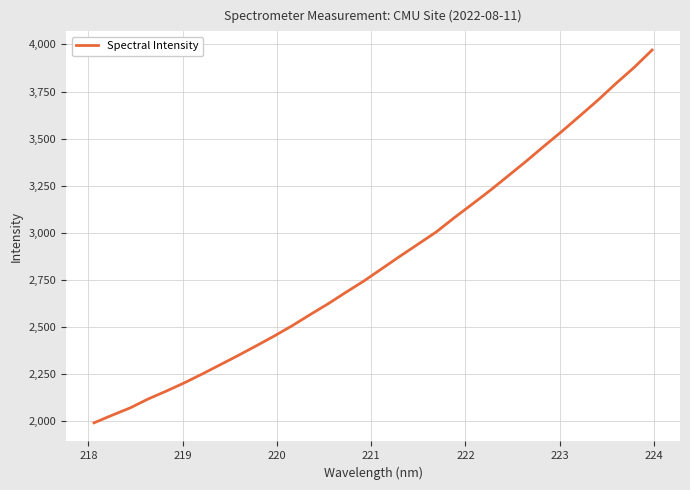

What is the smallest value displayed?

1989.6